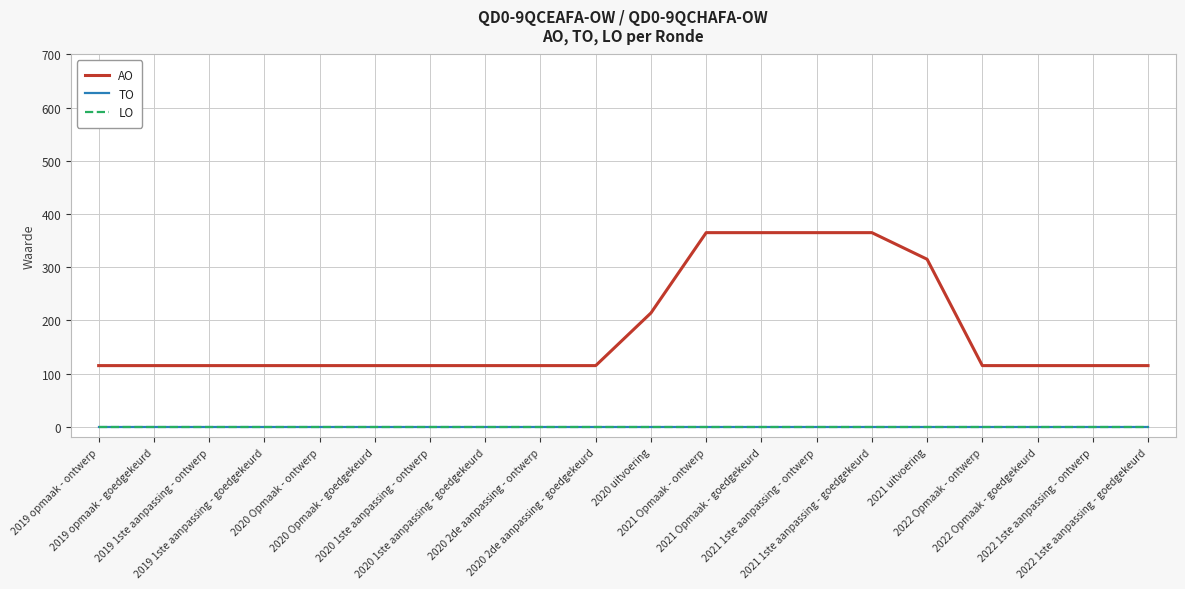

Does the chart have visible grid lines?

Yes